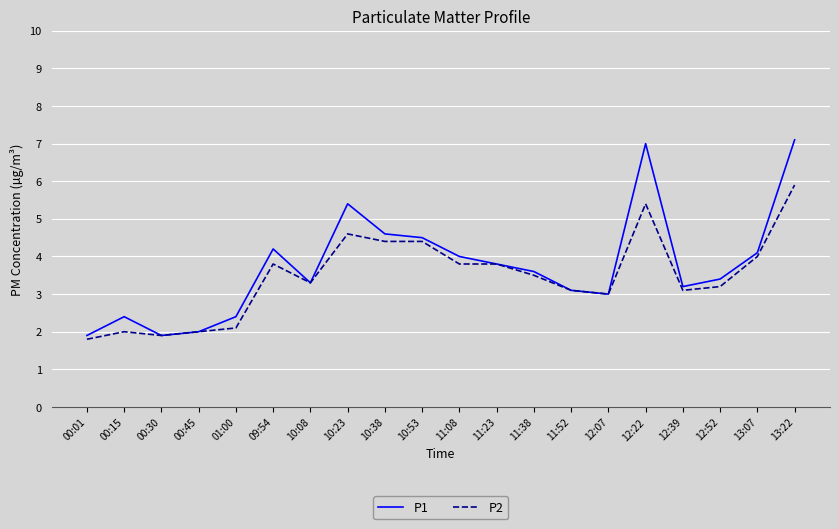

Is it true that P2 equals 10.1 at 13:22?

False